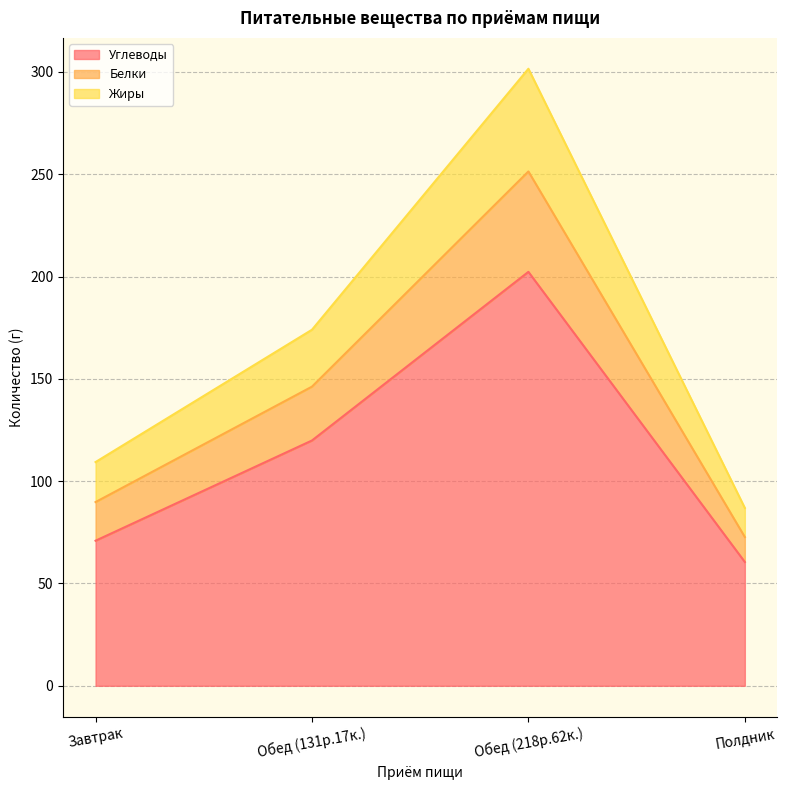

Is the value of Белки at Обед (218р.62к.) greater than the value of Жиры at Завтрак?

Yes